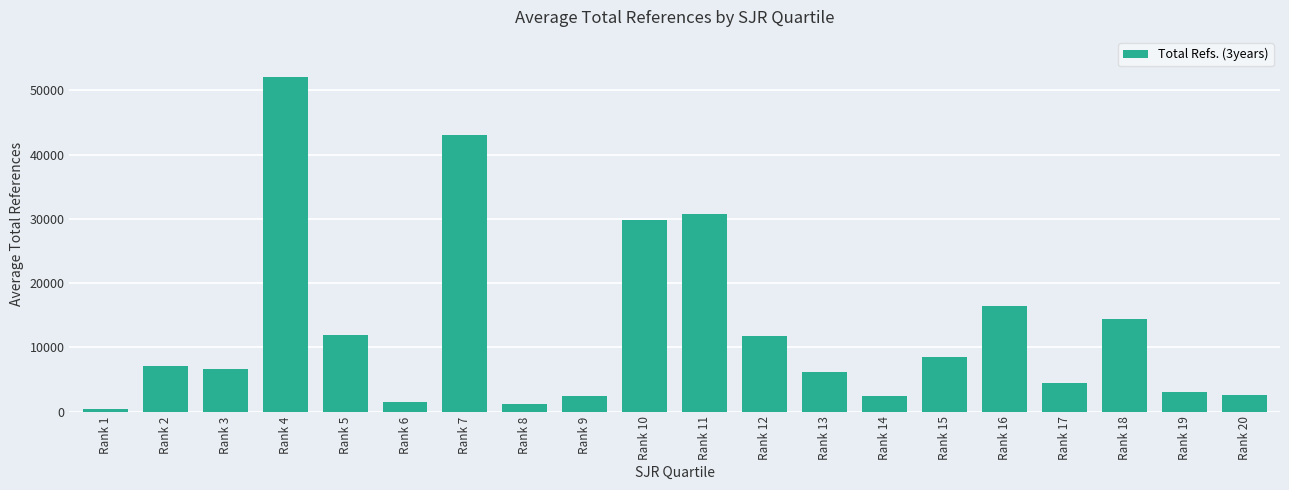

What is the average value?

12824